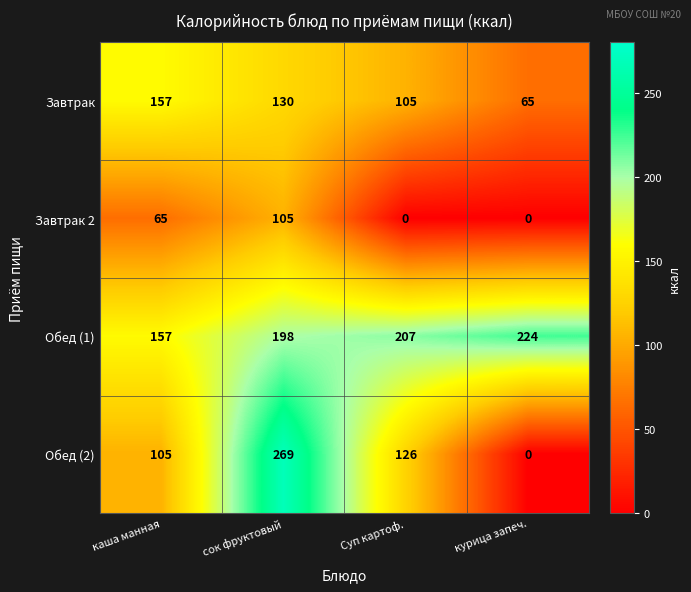

Reading left to right, transcribe all the data shown in this chart.

Завтрак: 157	130	105	65
Завтрак 2: 65	105	0	0
Обед (1): 157	198	207	224
Обед (2): 105	269	126	0